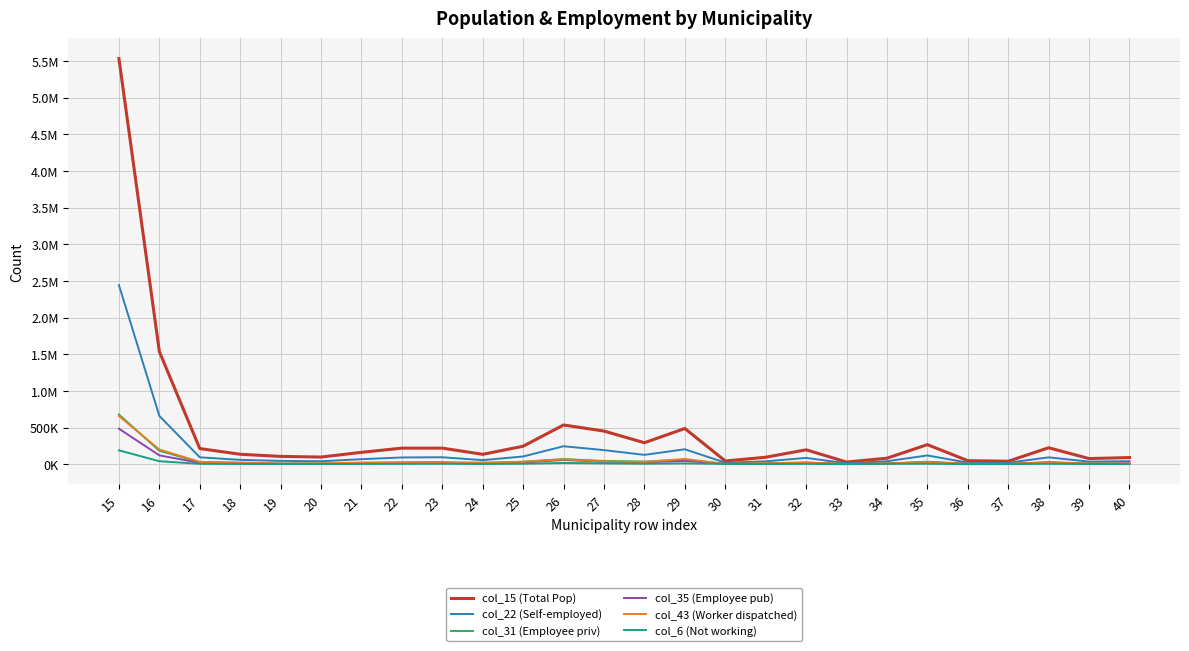

Rank the categories by col_43 (Worker dispatched) value from highest to lowest.

15, 16, 29, 26, 27, 25, 17, 28, 35, 38, 24, 18, 21, 23, 22, 32, 20, 31, 40, 34, 39, 19, 36, 37, 30, 33